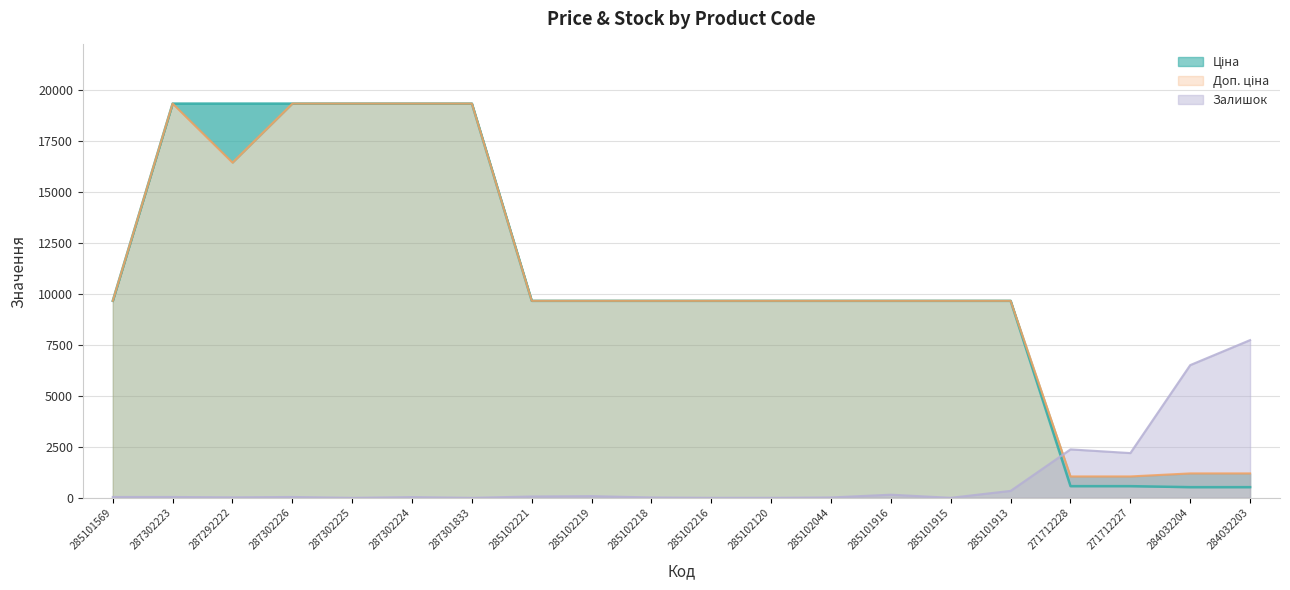

Read the Ціна value at 285101569.

9664.7